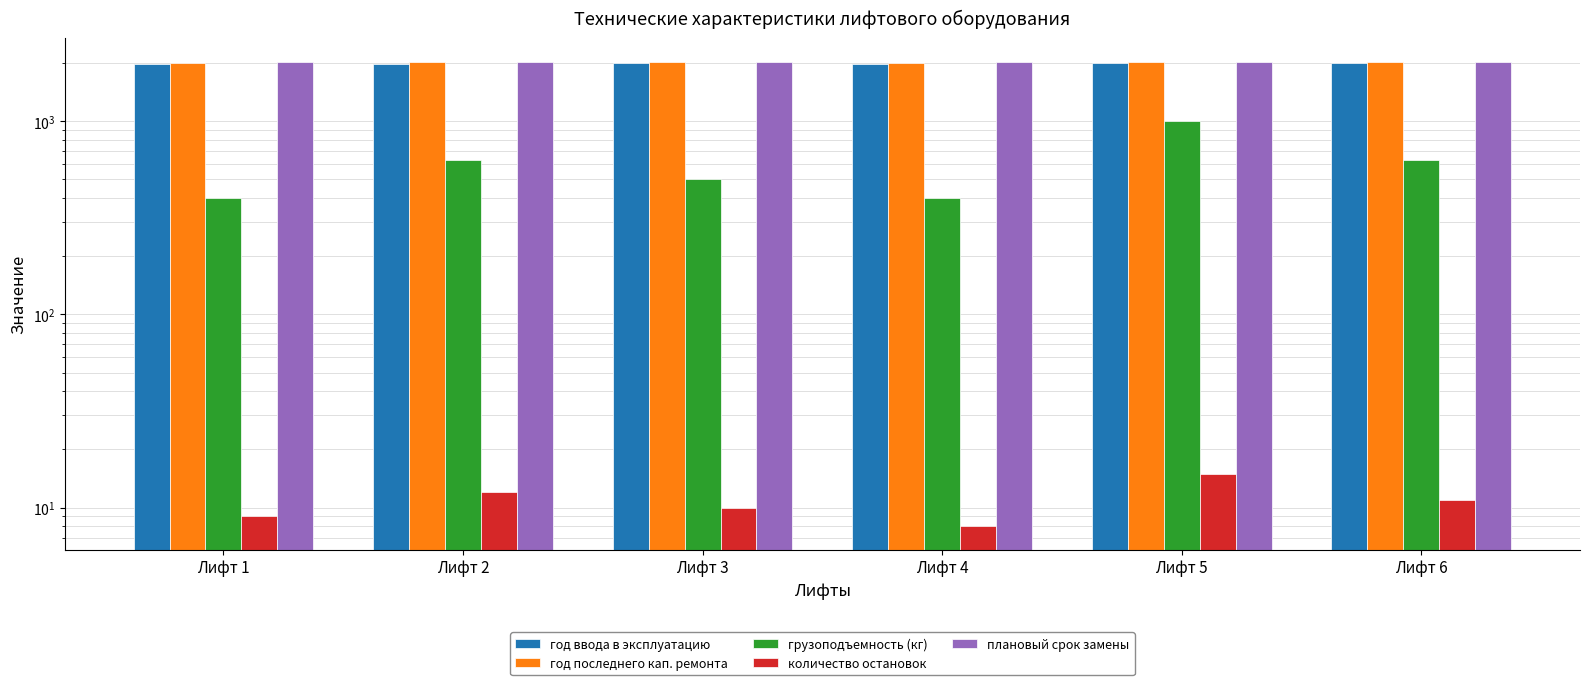

At which category is the sum across all series the highest?

Лифт 5